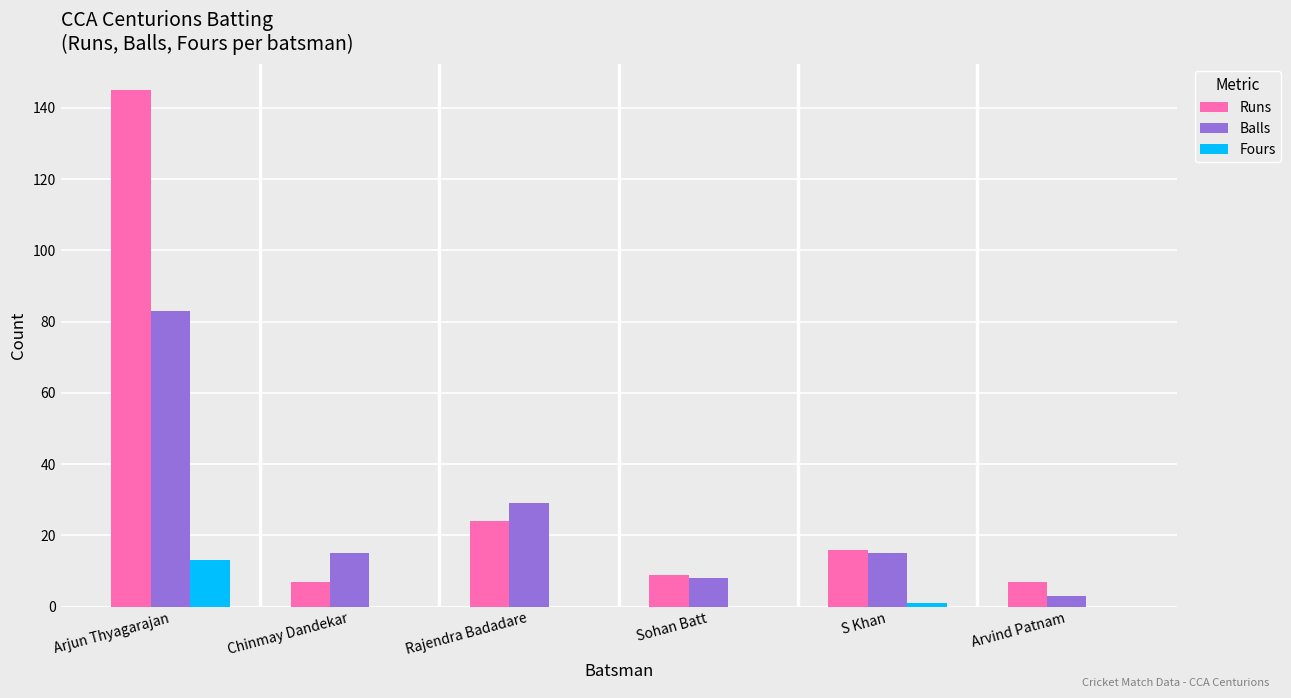

At which label does Fours reach its peak?

Arjun Thyagarajan